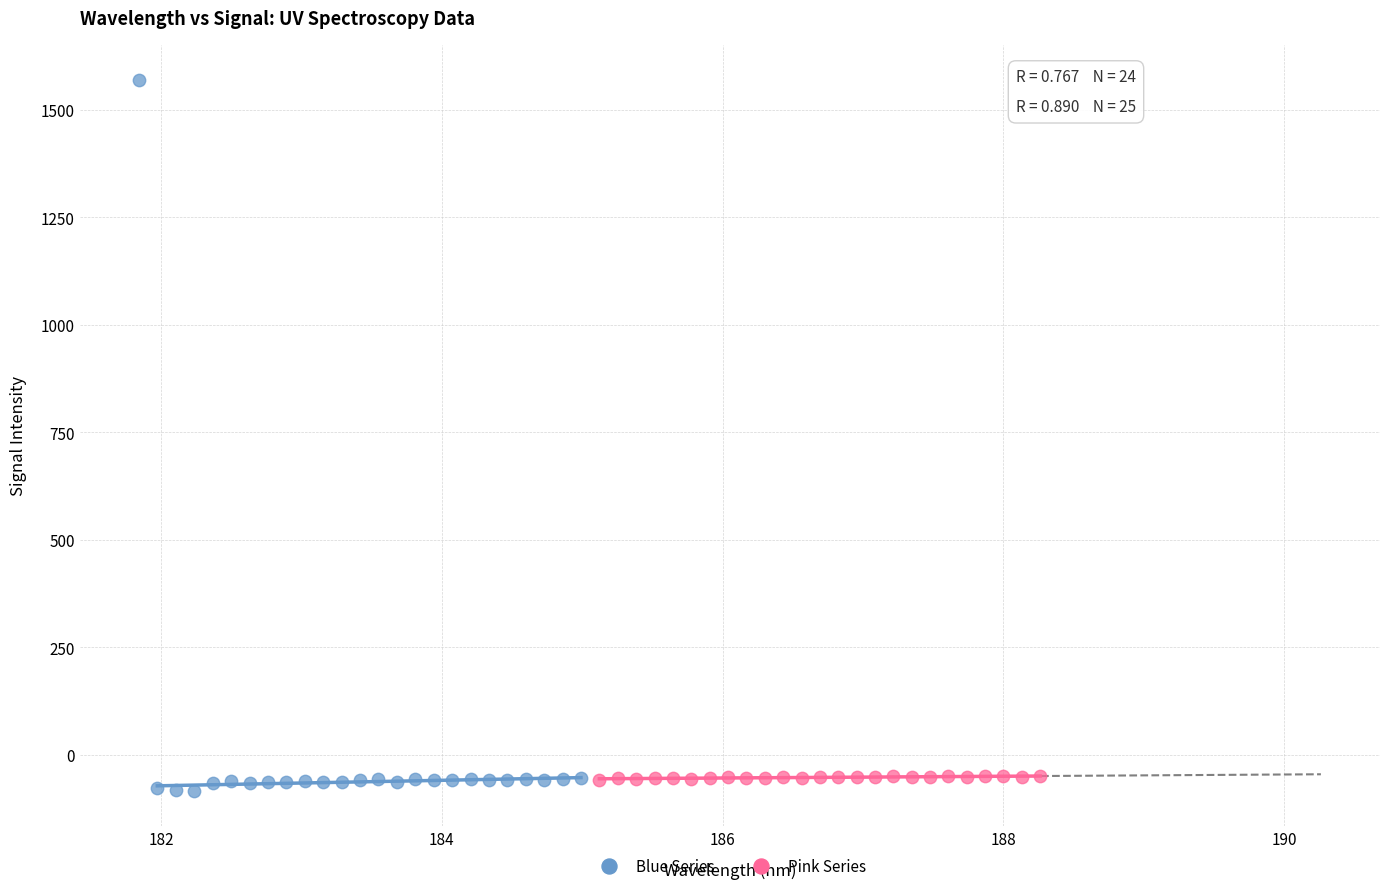

Which series has the largest Y range (max minus min)?

Blue Series